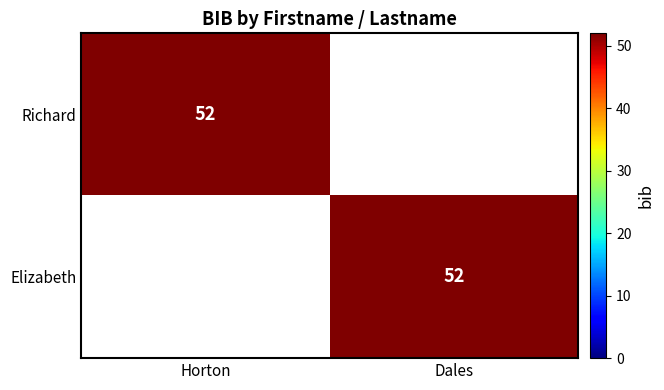

The value of Richard at Horton is 16. True or false?

False